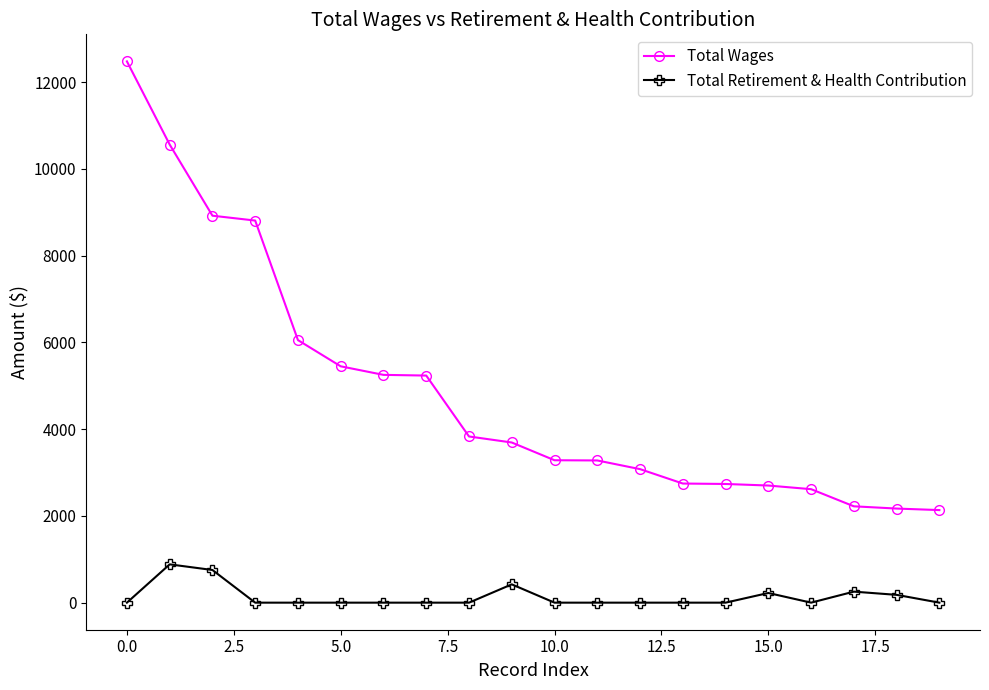

True or false: Total Retirement & Health Contribution and Total Wages intersect in this chart.

False